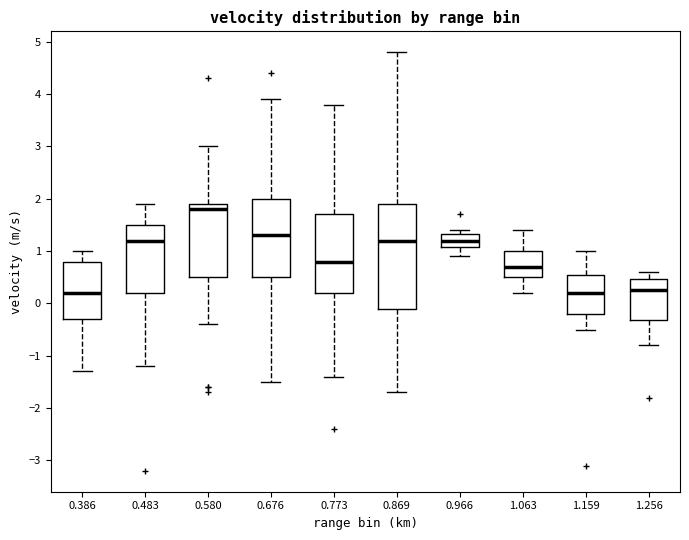

Reading left to right, transcribe this box plot: for each box, give where its median line is, the range the box spans, and where its two whiskers end, as read against the y-axis. The values are not printed on the chart, so give them approximately, as read against the axis.

0.386: median 0.2, box -0.3 to 0.8, whiskers -1.3 to 1.0
0.483: median 1.2, box 0.2 to 1.5, whiskers -1.2 to 1.9
0.580: median 1.8, box 0.5 to 1.9, whiskers -0.4 to 3.0
0.676: median 1.3, box 0.5 to 2.0, whiskers -1.5 to 3.9
0.773: median 0.8, box 0.2 to 1.7, whiskers -1.4 to 3.8
0.869: median 1.2, box -0.1 to 1.9, whiskers -1.7 to 4.8
0.966: median 1.2, box 1.1 to 1.3, whiskers 0.9 to 1.4
1.063: median 0.7, box 0.5 to 1.0, whiskers 0.2 to 1.4
1.159: median 0.2, box -0.2 to 0.6, whiskers -0.5 to 1.0
1.256: median 0.3, box -0.3 to 0.5, whiskers -0.8 to 0.6